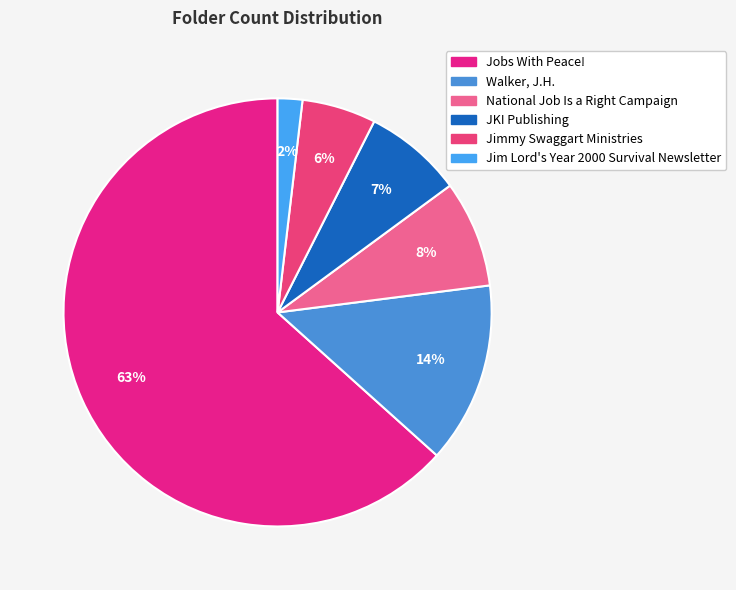

Which category has the smallest portion of the pie?

Jim Lord's Year 2000 Survival Newsletter